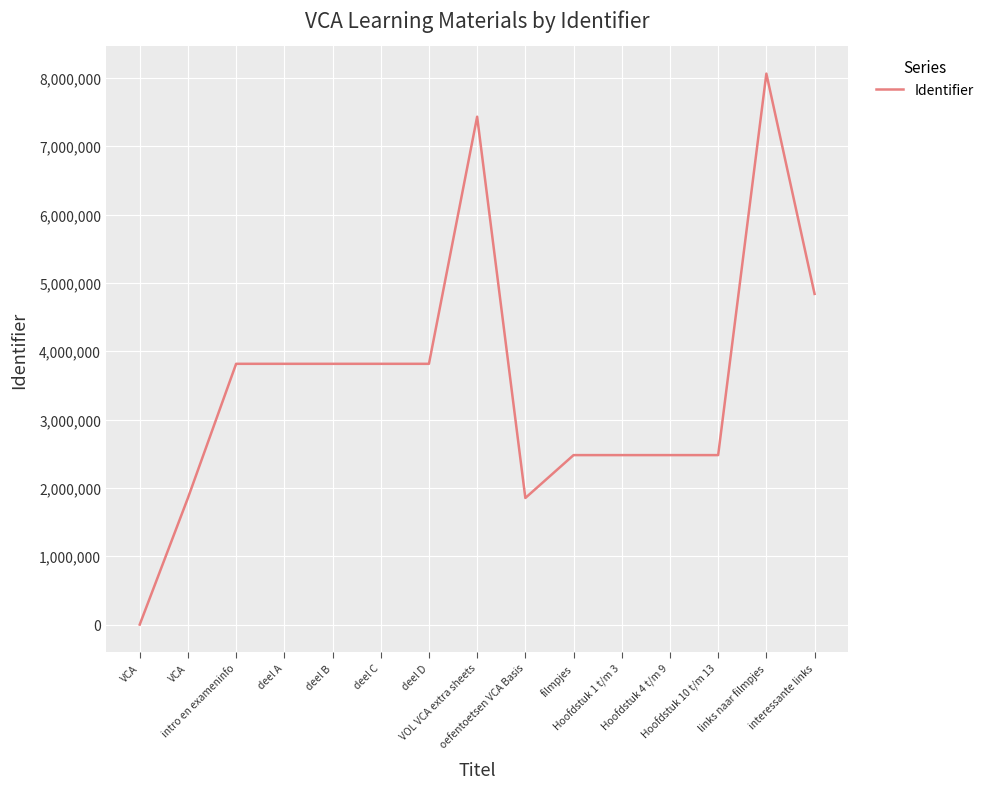

Is it true that the value at VCA is 1852762?

True